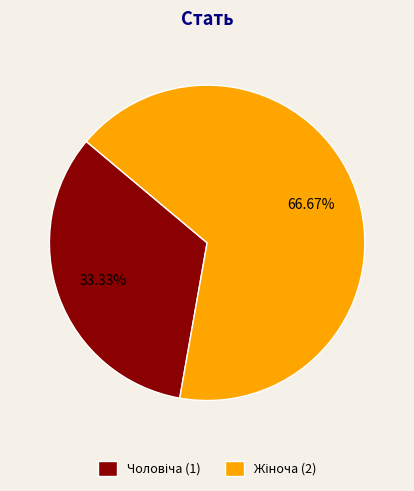

Does any single category account for the majority?

Yes